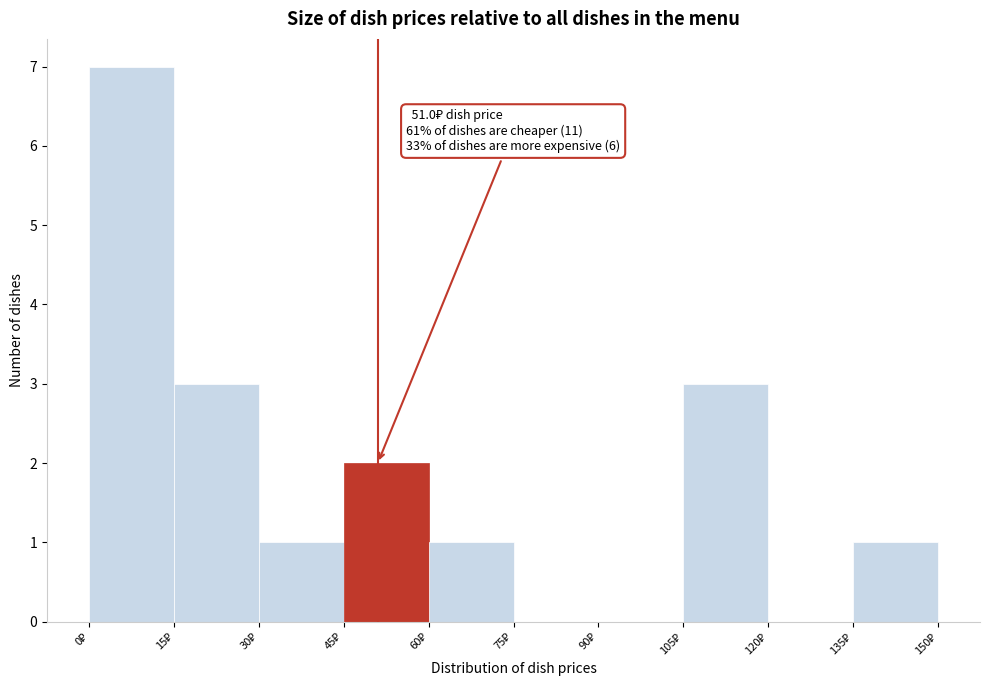

Over which range of the x-axis is the bar tallest?

0 to 15